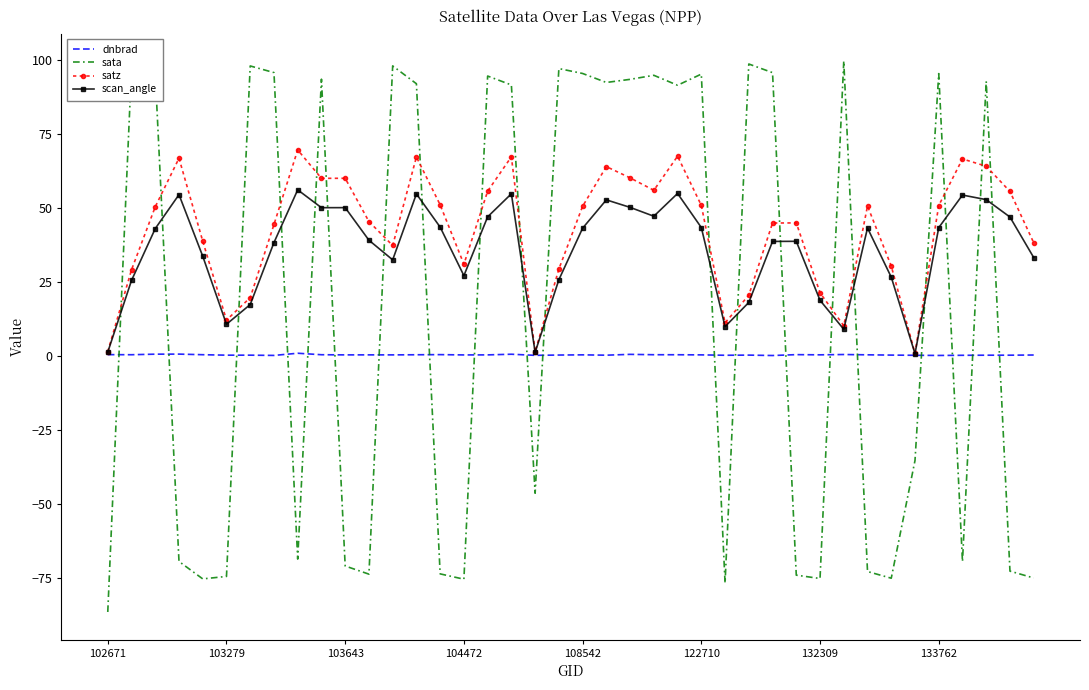

What is the highest value of the sata series?

99.6